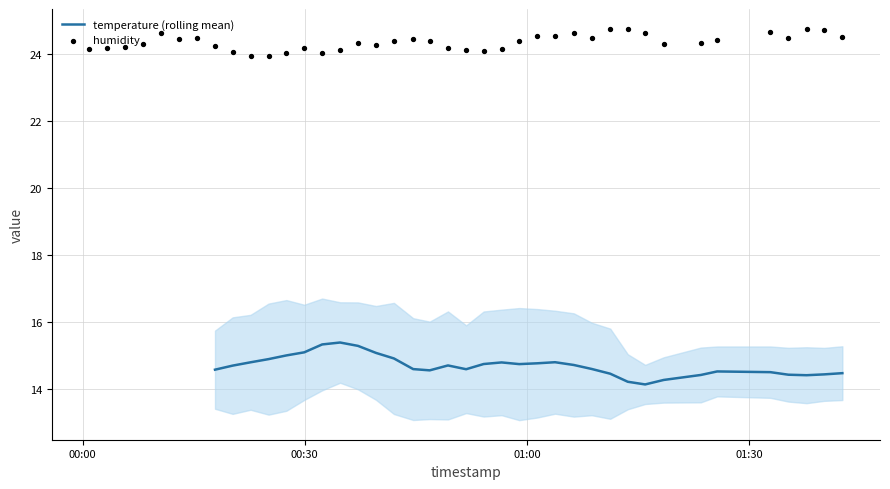

What is the highest value of the temperature (rolling mean) series?

15.4